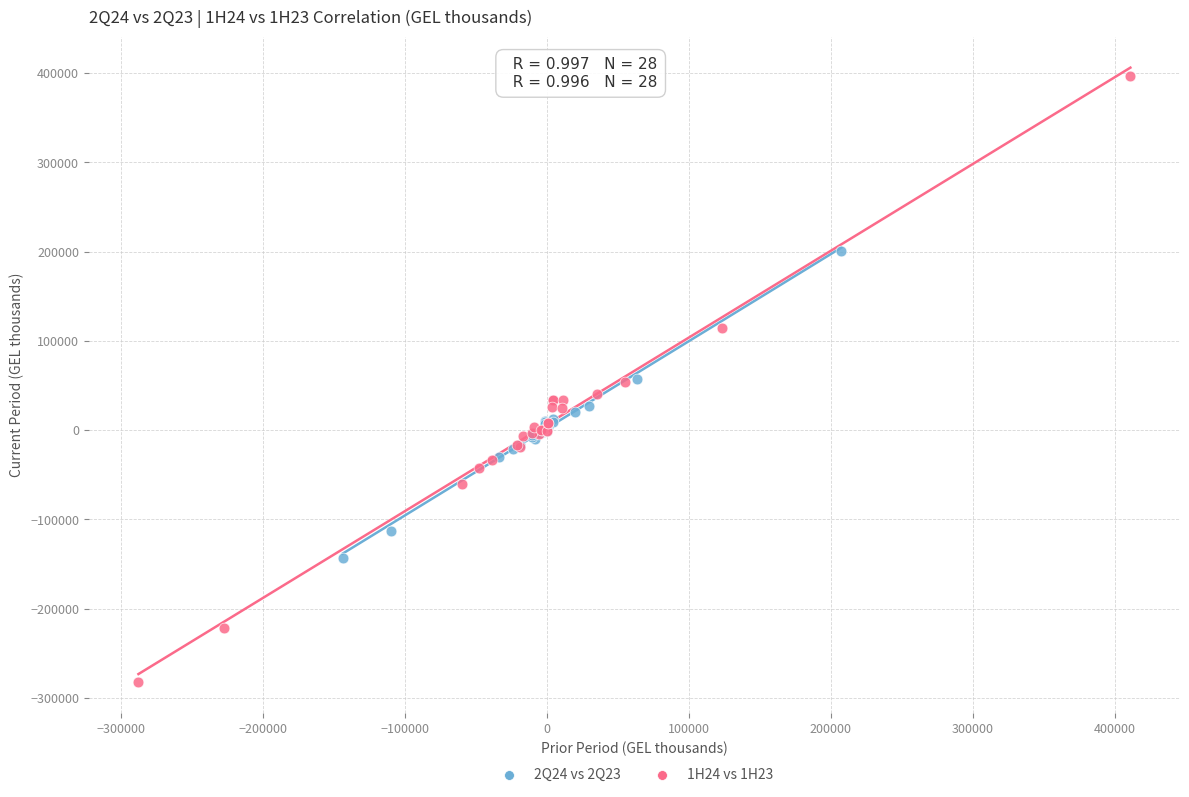

Which series contains the highest Y value?

1H24 vs 1H23